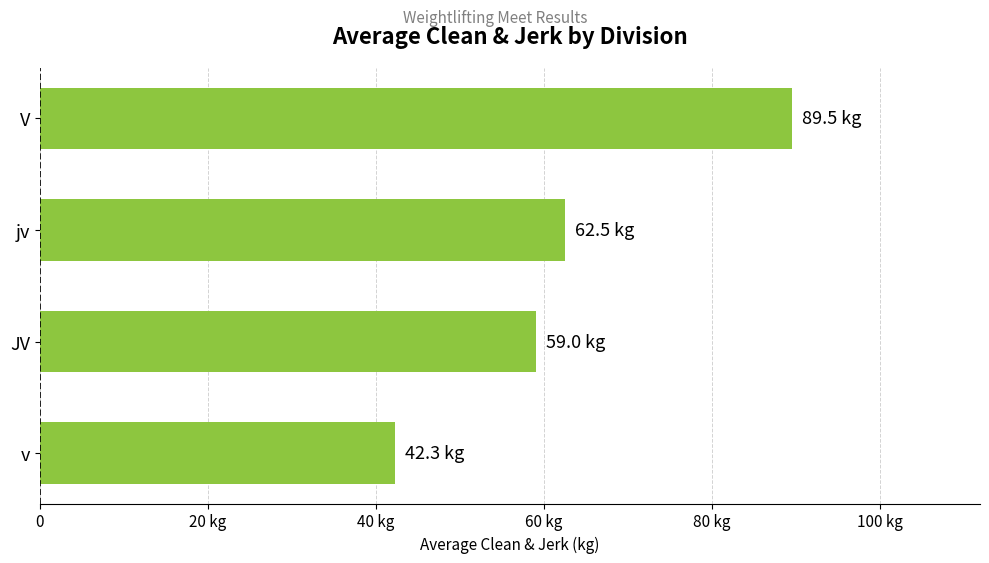

Does the chart contain any negative values?

No